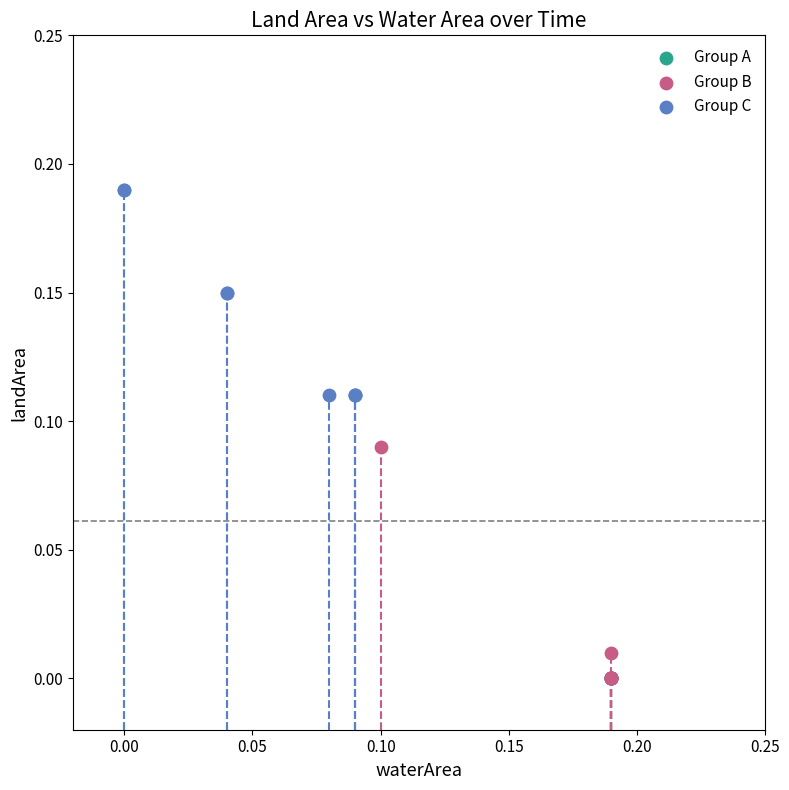

Which series has the widest spread of Y values?

Group A